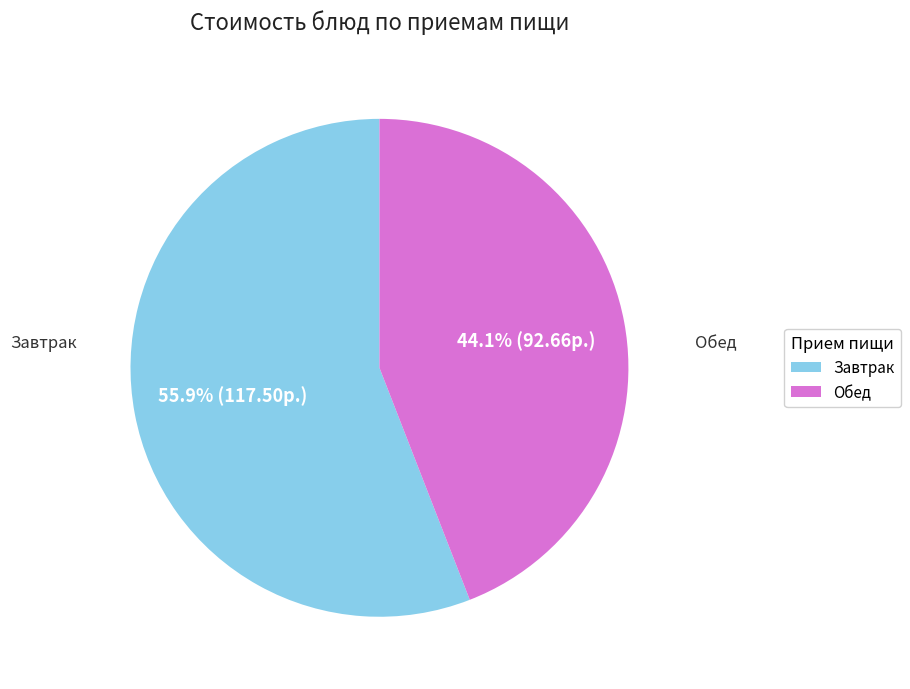

How many slices are in this pie chart?

2